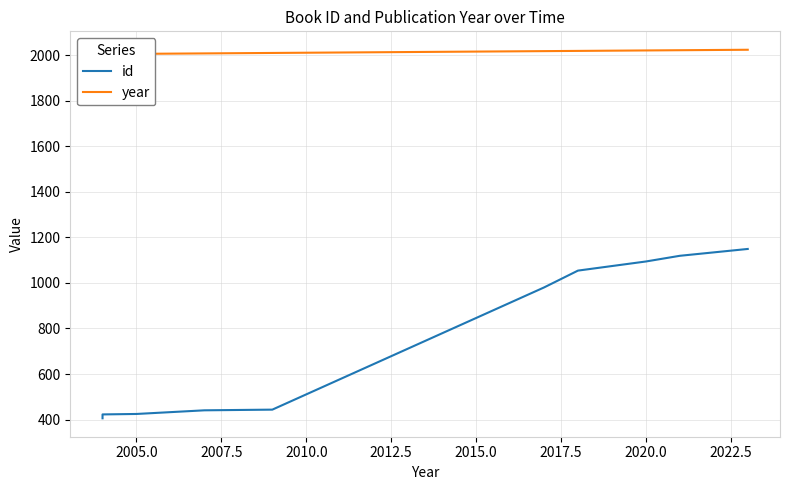

True or false: year and id cross at least once.

False